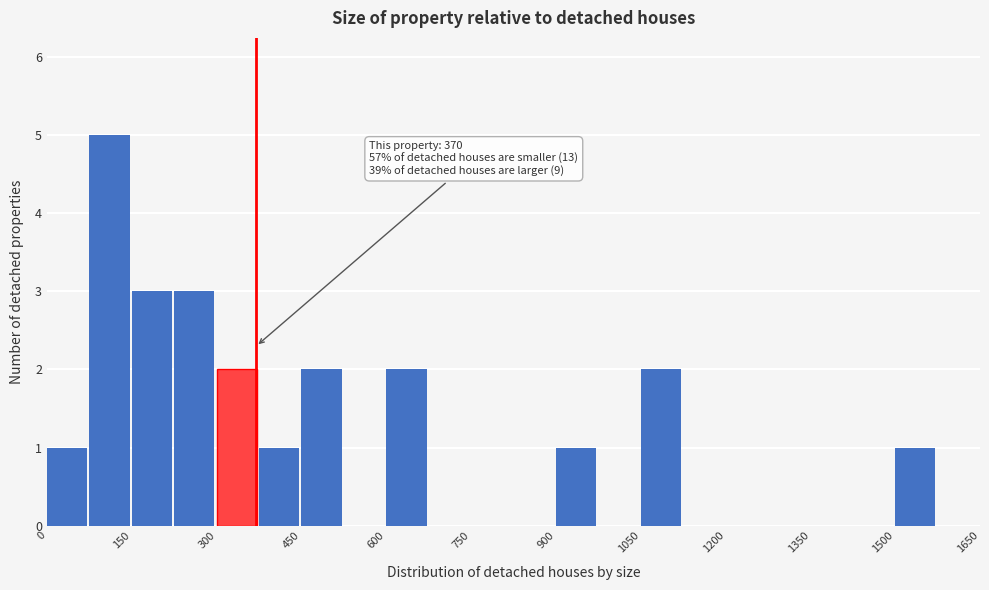

Read against the x-axis, roughly where is the centre of the tallest bar?

120